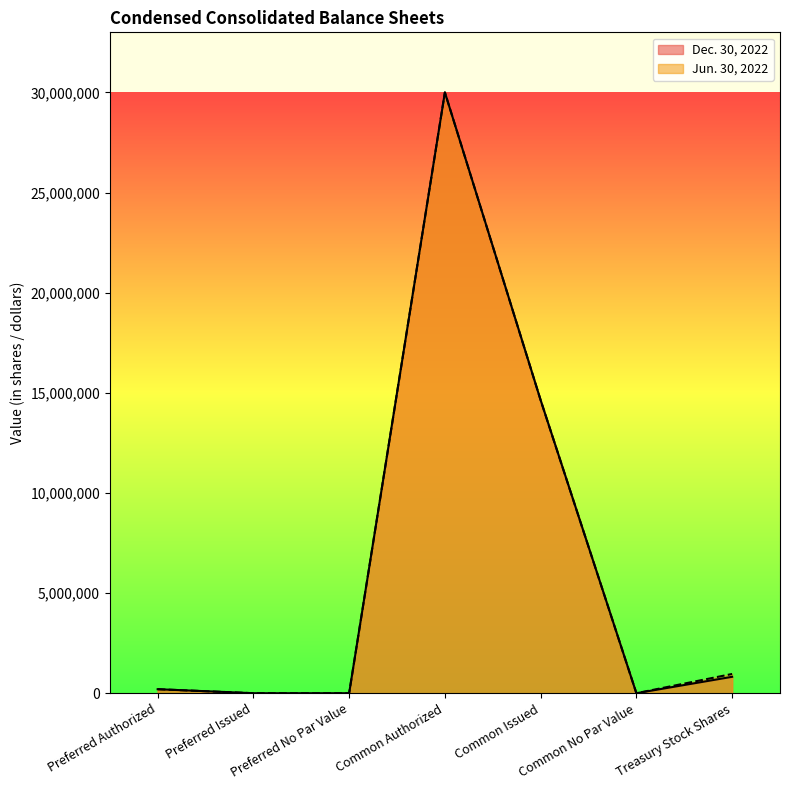

What is the sum of the Jun. 30, 2022 values at Common Authorized and Common Issued?

44632802